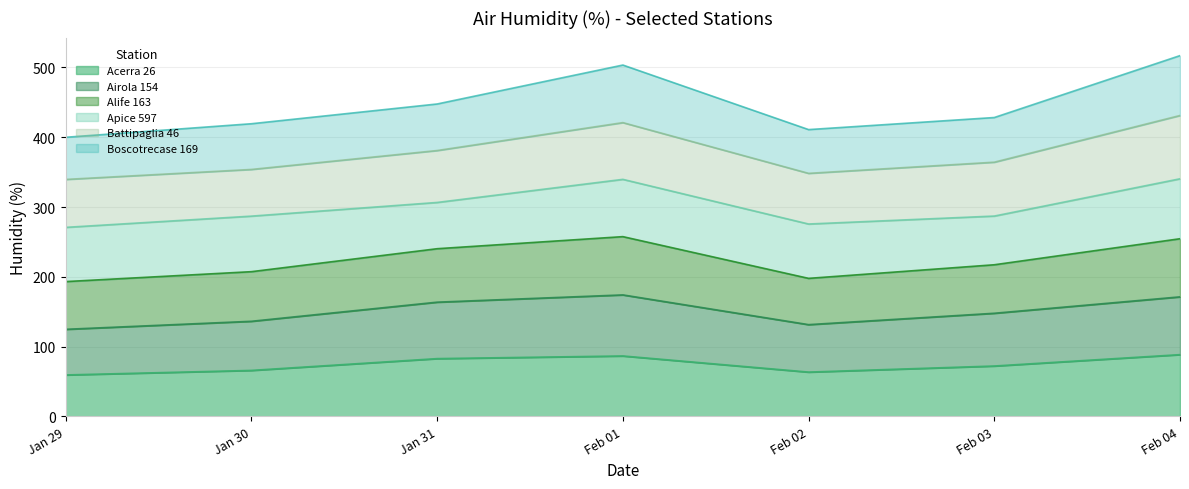

True or false: Boscotrecase 169 and Acerra 26 intersect in this chart.

False